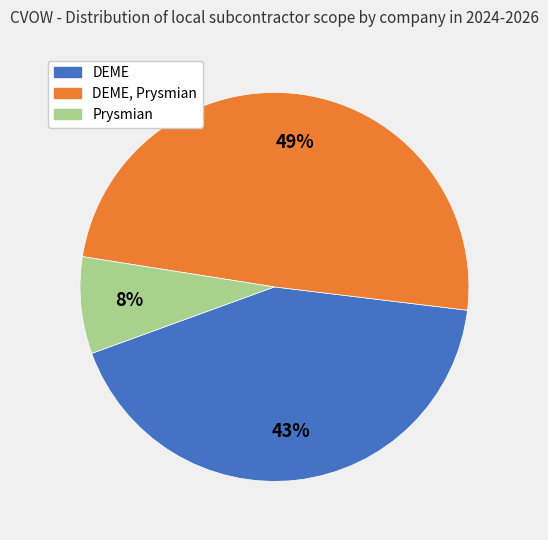

Is there any slice that represents more than half of the pie?

No